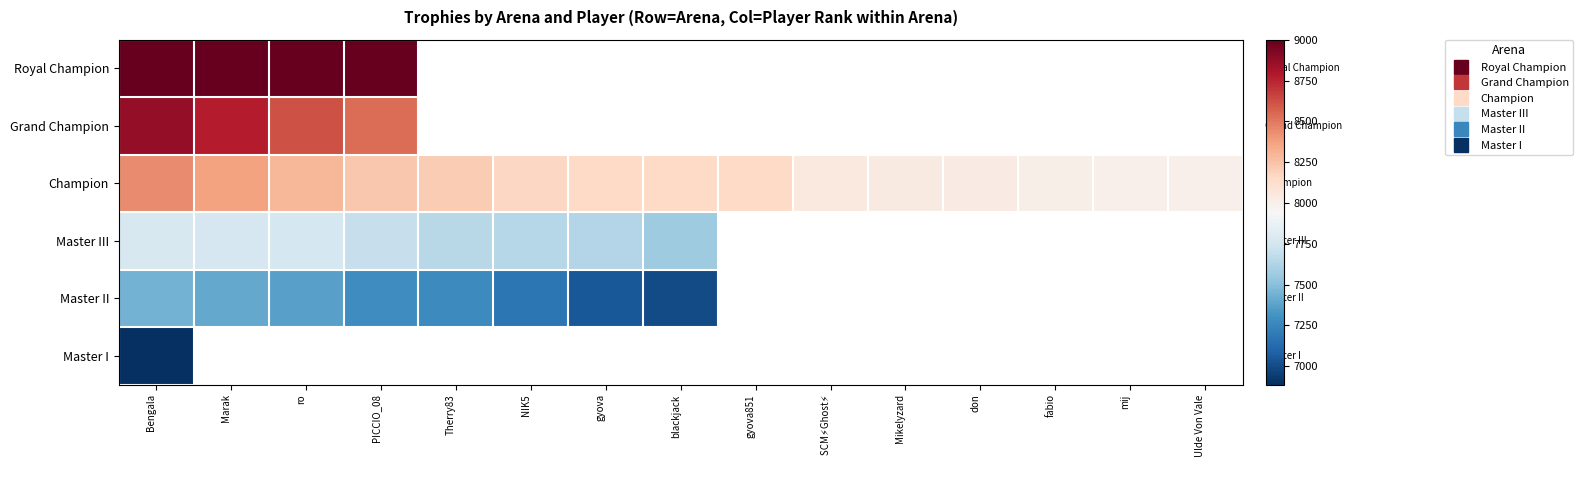

What is the difference between the Champion values at PICCIO_08 and gyova?

70.0